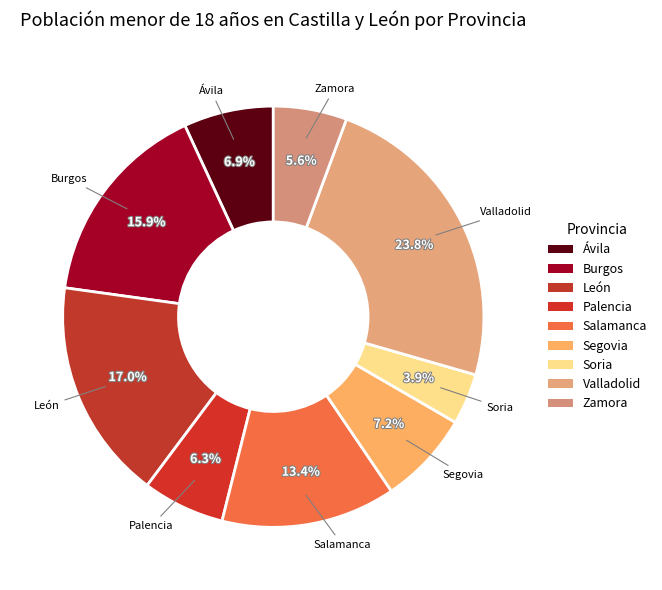

What percentage do Soria and Palencia together represent?

10.2%